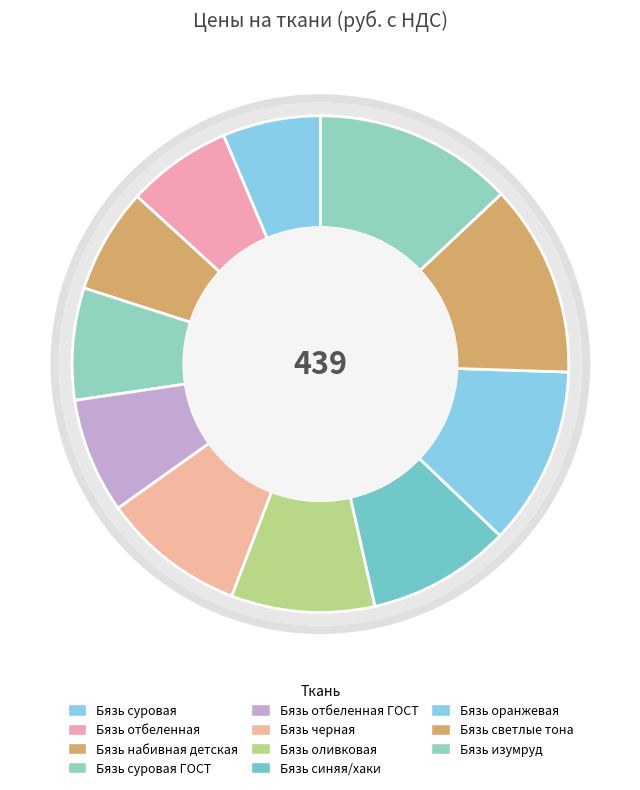

Does Фланель account for over 50% of the chart?

No